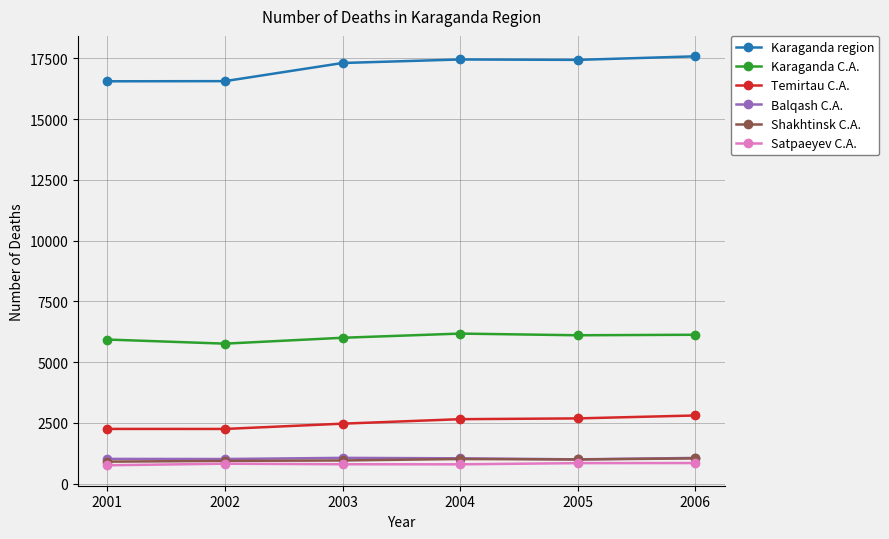

Read the Karaganda C.A. value at 2001, to the nearest 50.

5950